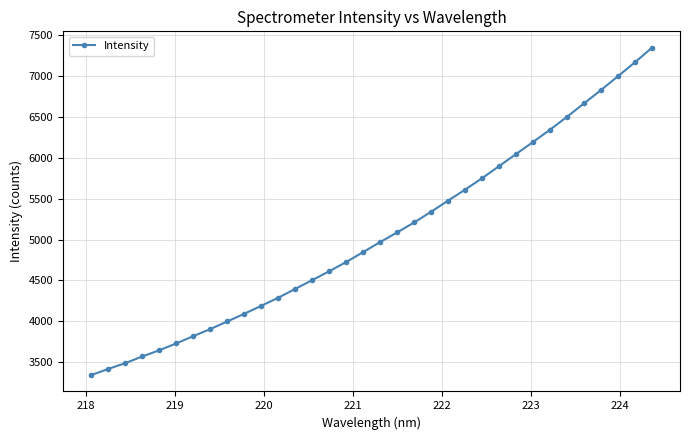

What is the difference between the maximum and minimum values?

4007.0